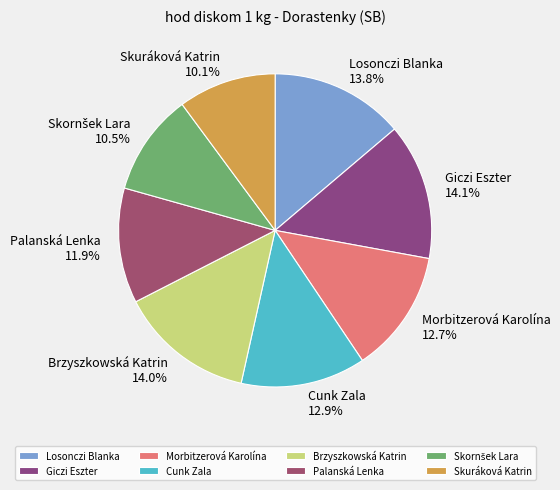

Approximately how many times larger is the value at Losonczi Blanka compared to Palanská Lenka?

1.2